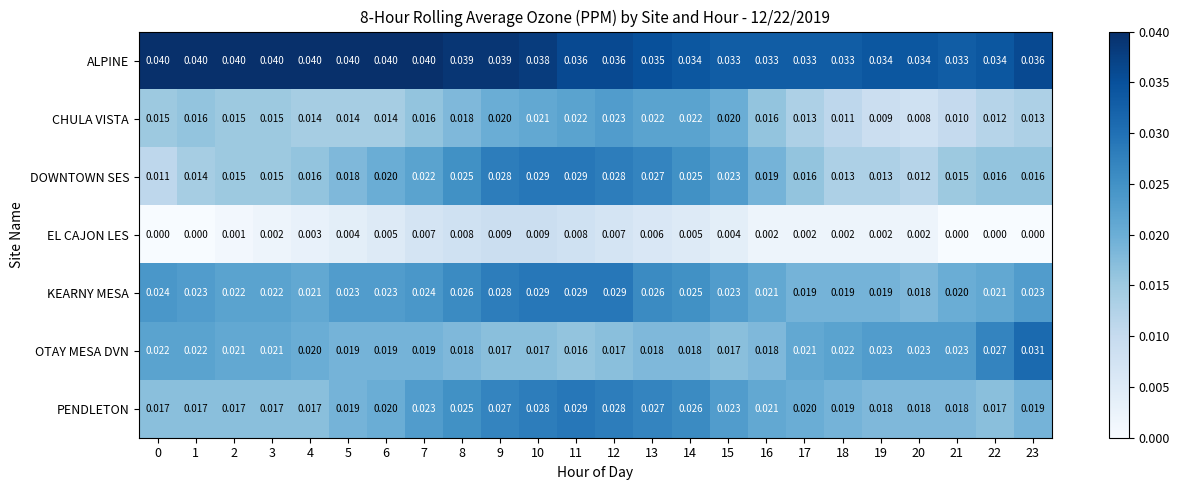

What is the total value across all series at 12?

0.2